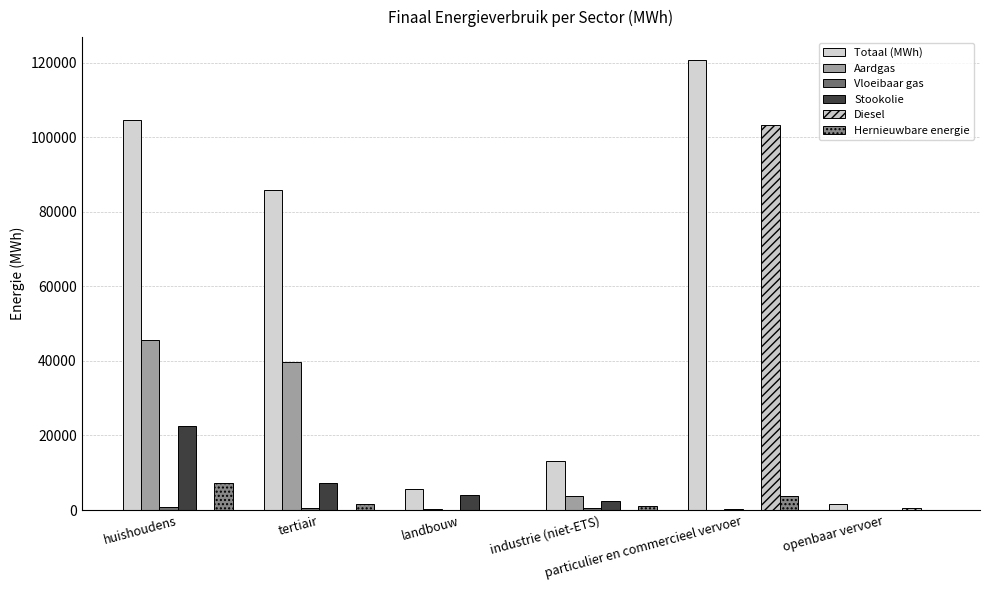

How many data points does each series have?

6